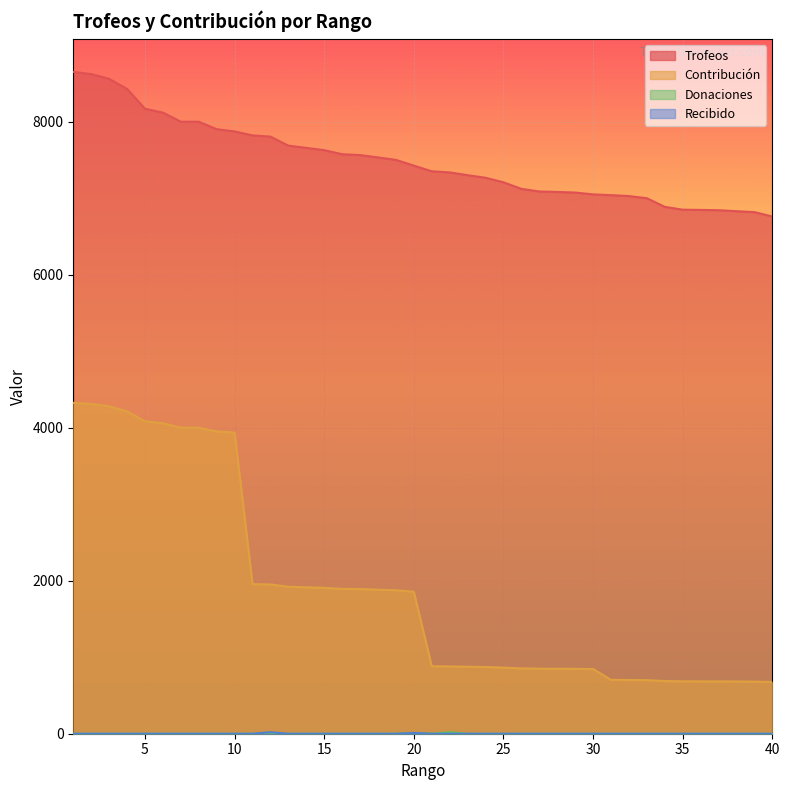

What is the average value of the Recibido series?

1